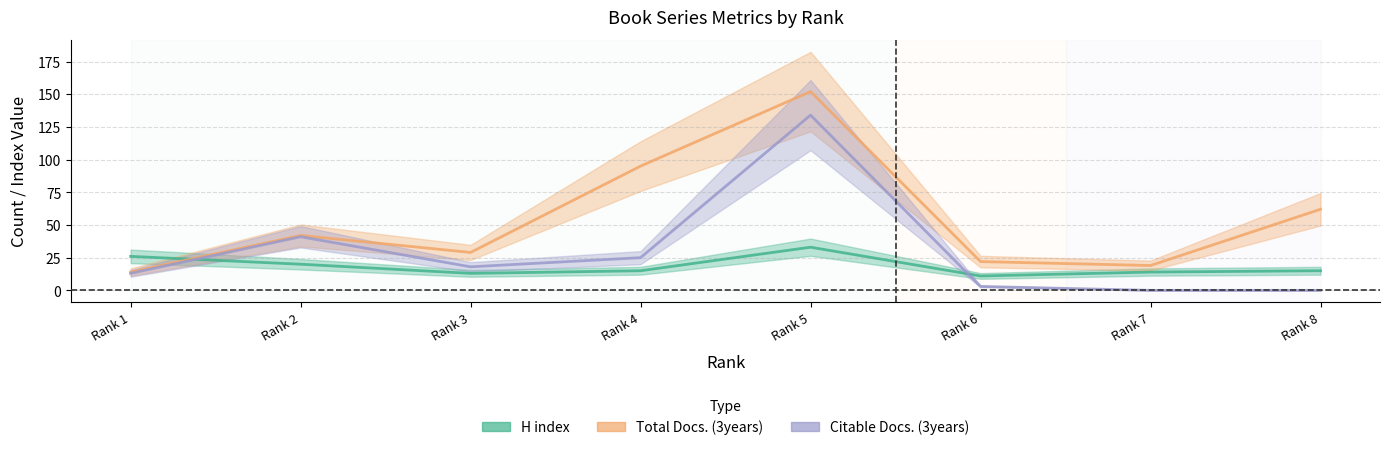

What is the sum of the H index values at Rank 8 and Rank 2?

35